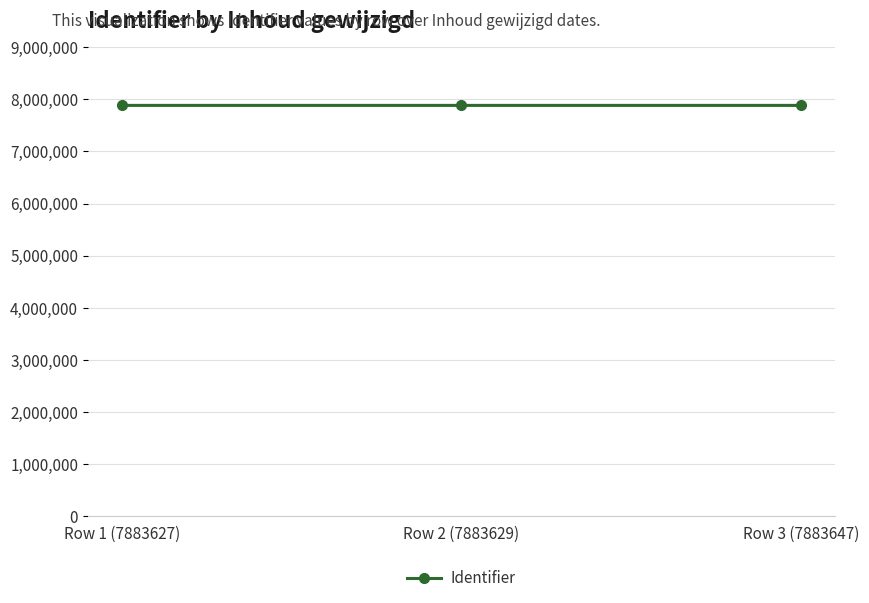

What is the sum of the values at Row 1 (7883627) and Row 2 (7883629)?

15767256